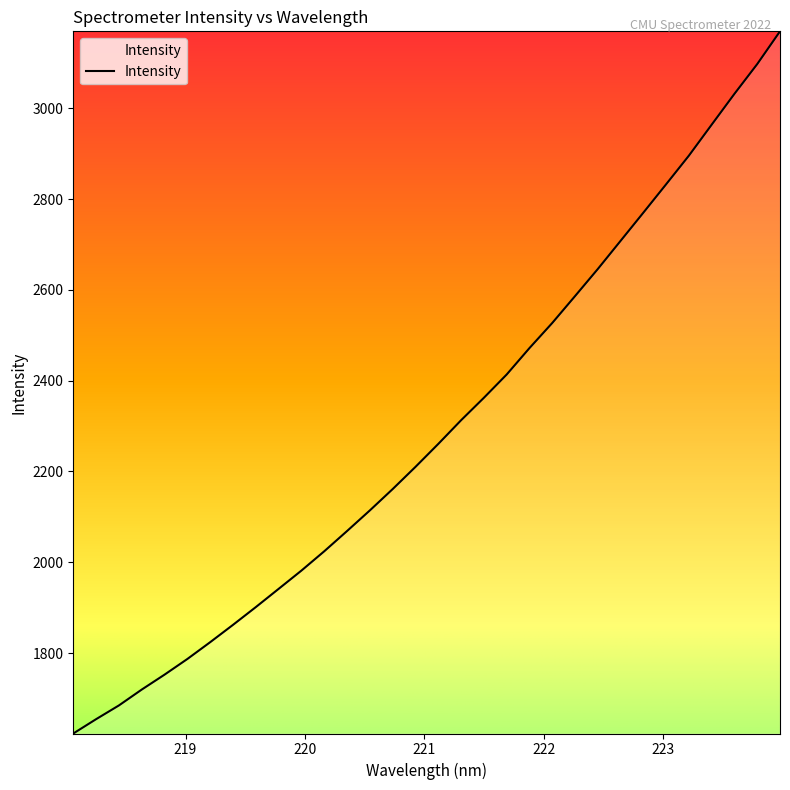

What is the minimum value shown in the chart?

1622.9